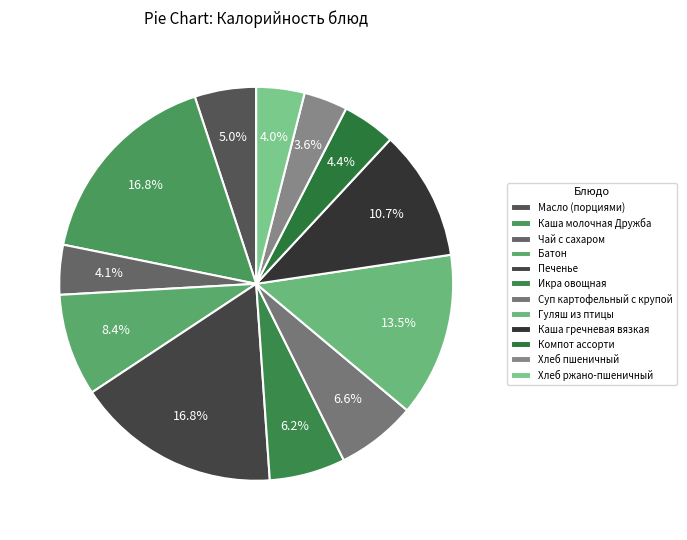

Is Хлеб пшеничный the majority of the pie?

No